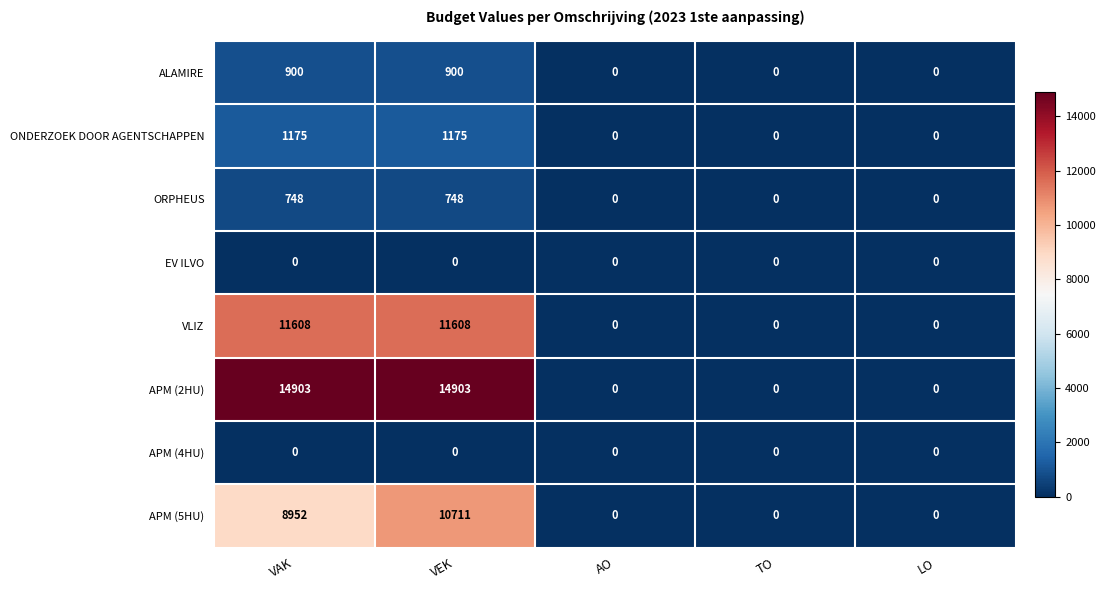

Which series has the largest range (max minus min)?

APM (2HU)